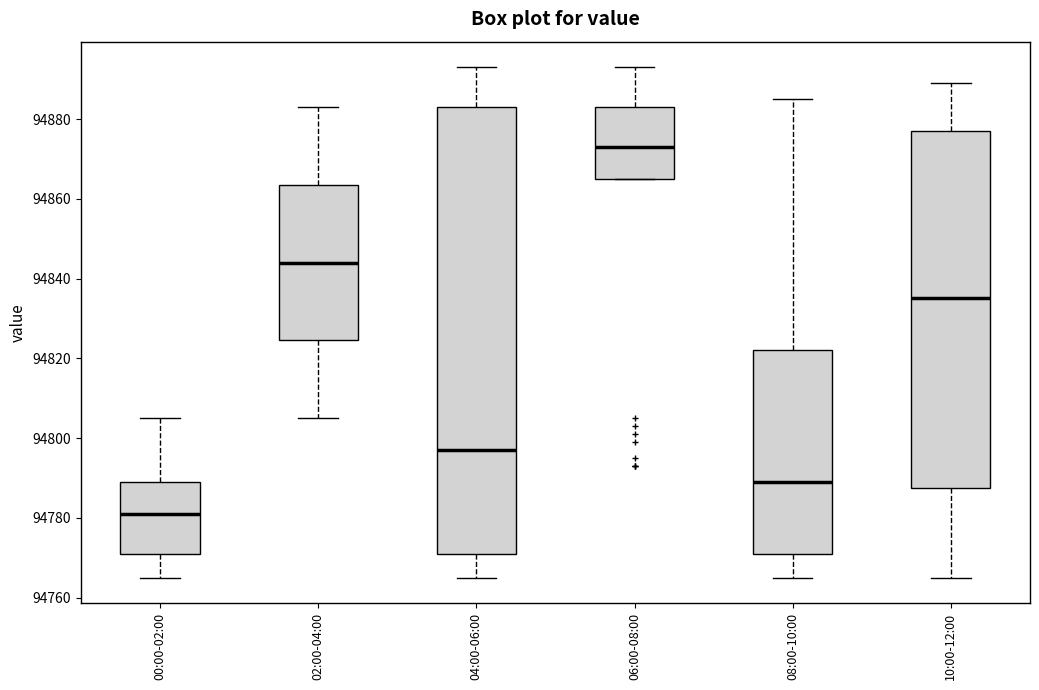

Comparing the boxes themselves (not the whiskers), which one is the tallest?

04:00-06:00